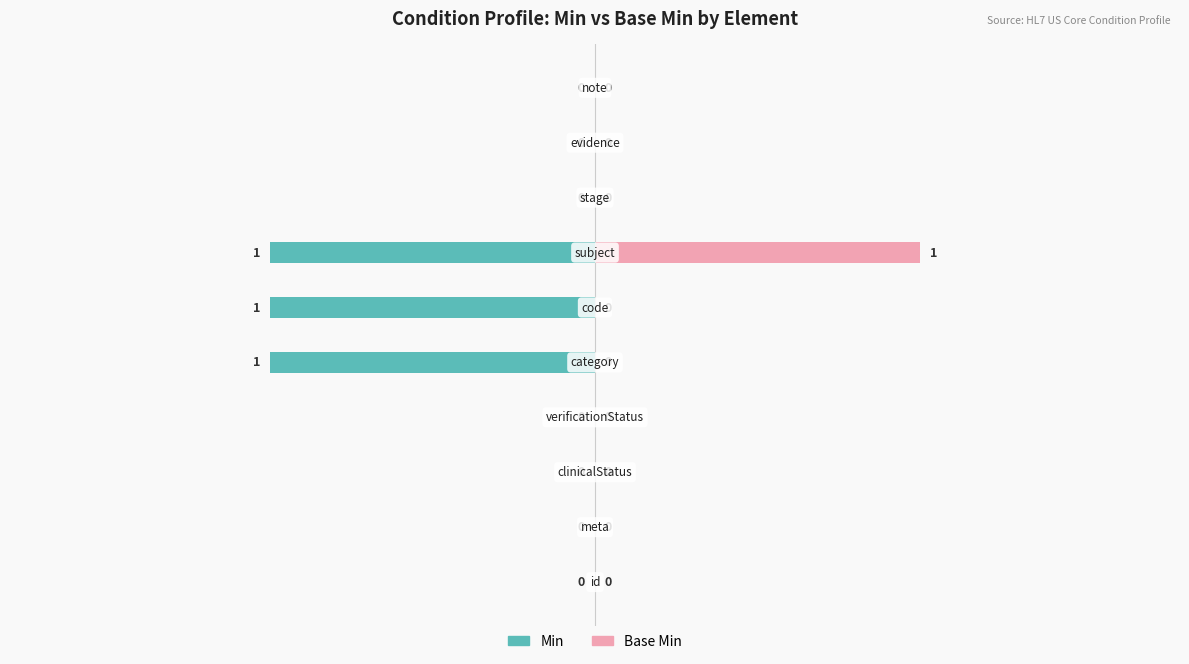

How many bars are there in total?

20